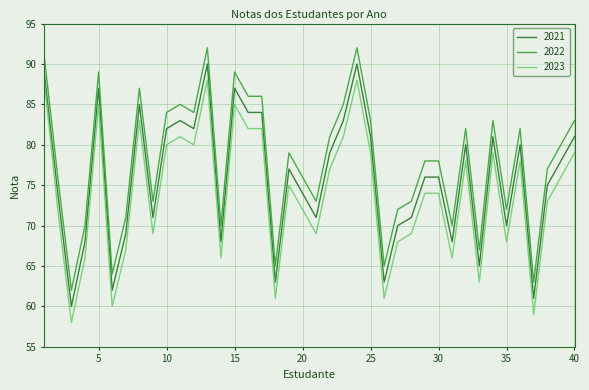

True or false: 2021 and 2023 cross at least once.

False